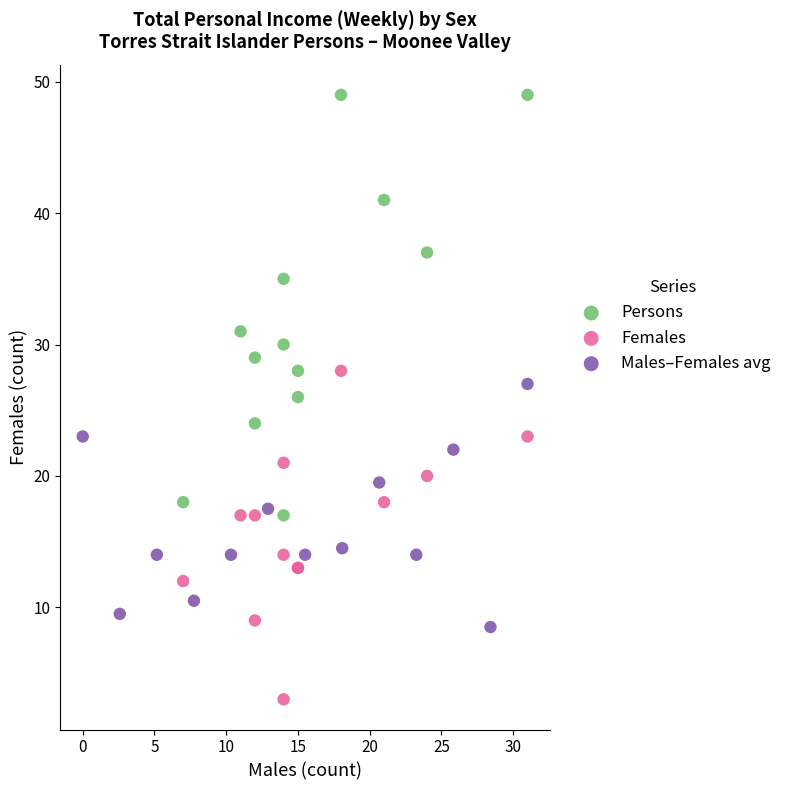

Which series has the largest Y range (max minus min)?

Persons